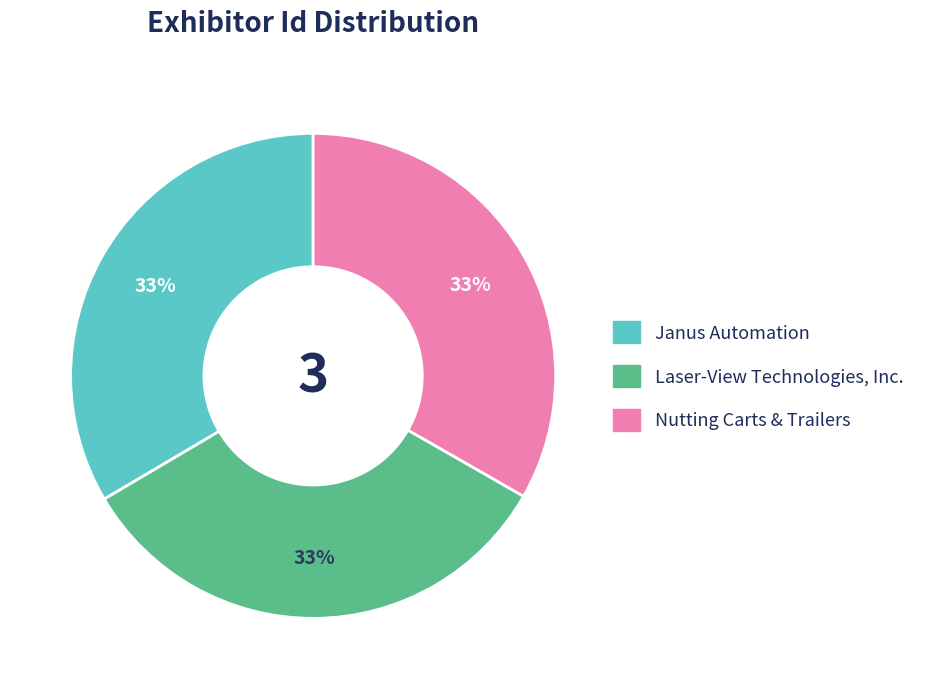

What is the ratio of the value at Nutting Carts & Trailers to the value at Janus Automation?

1.0